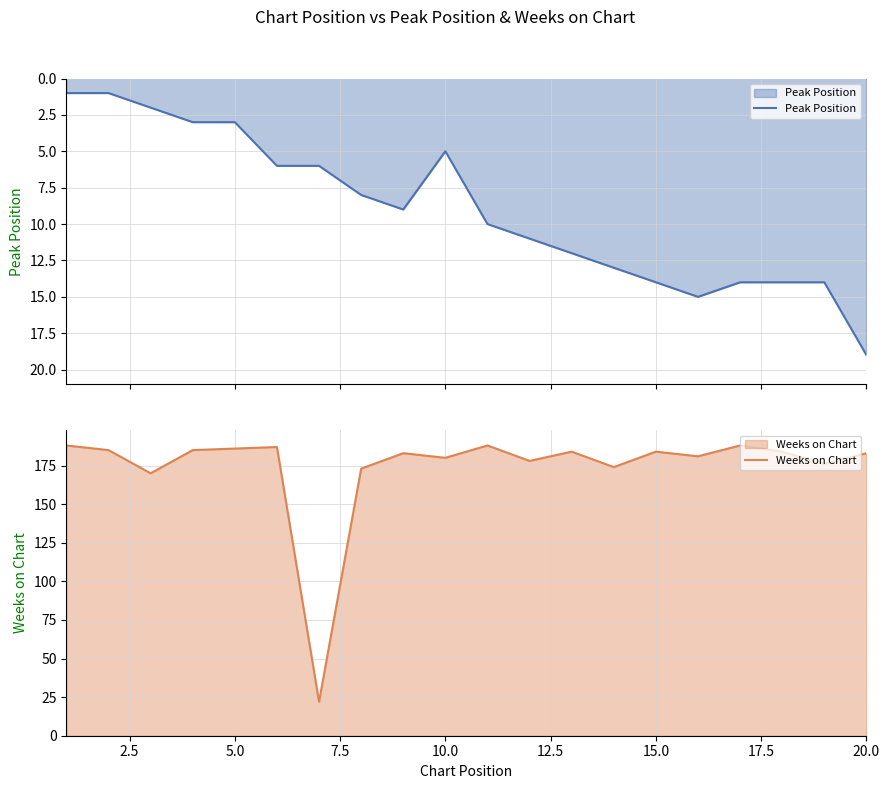

What is the greatest value displayed?

188